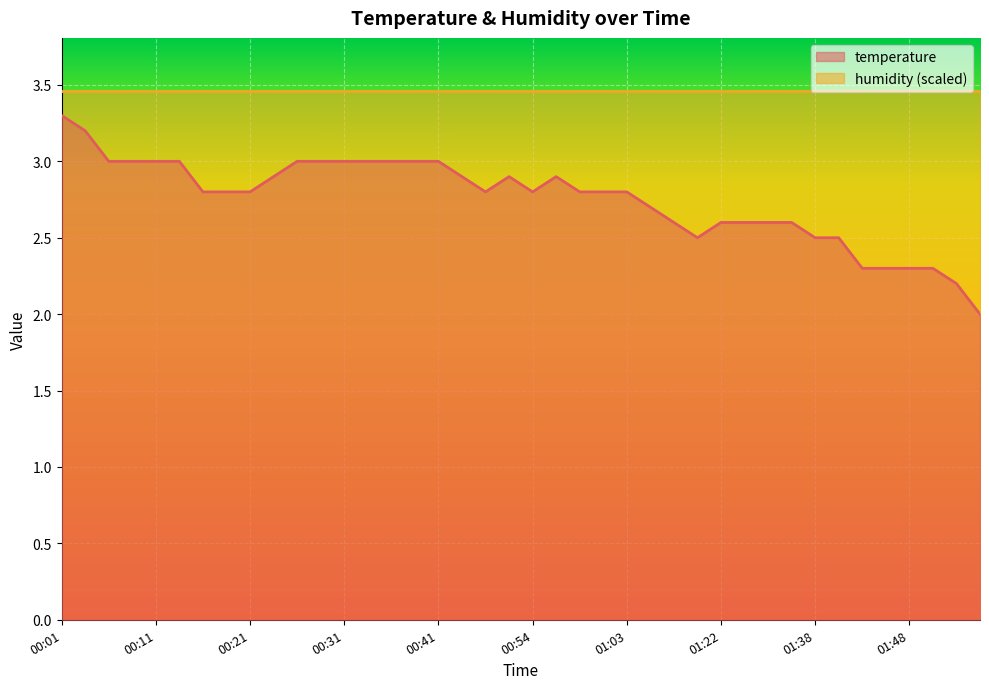

What is the label of the 24th point from the right?

00:41